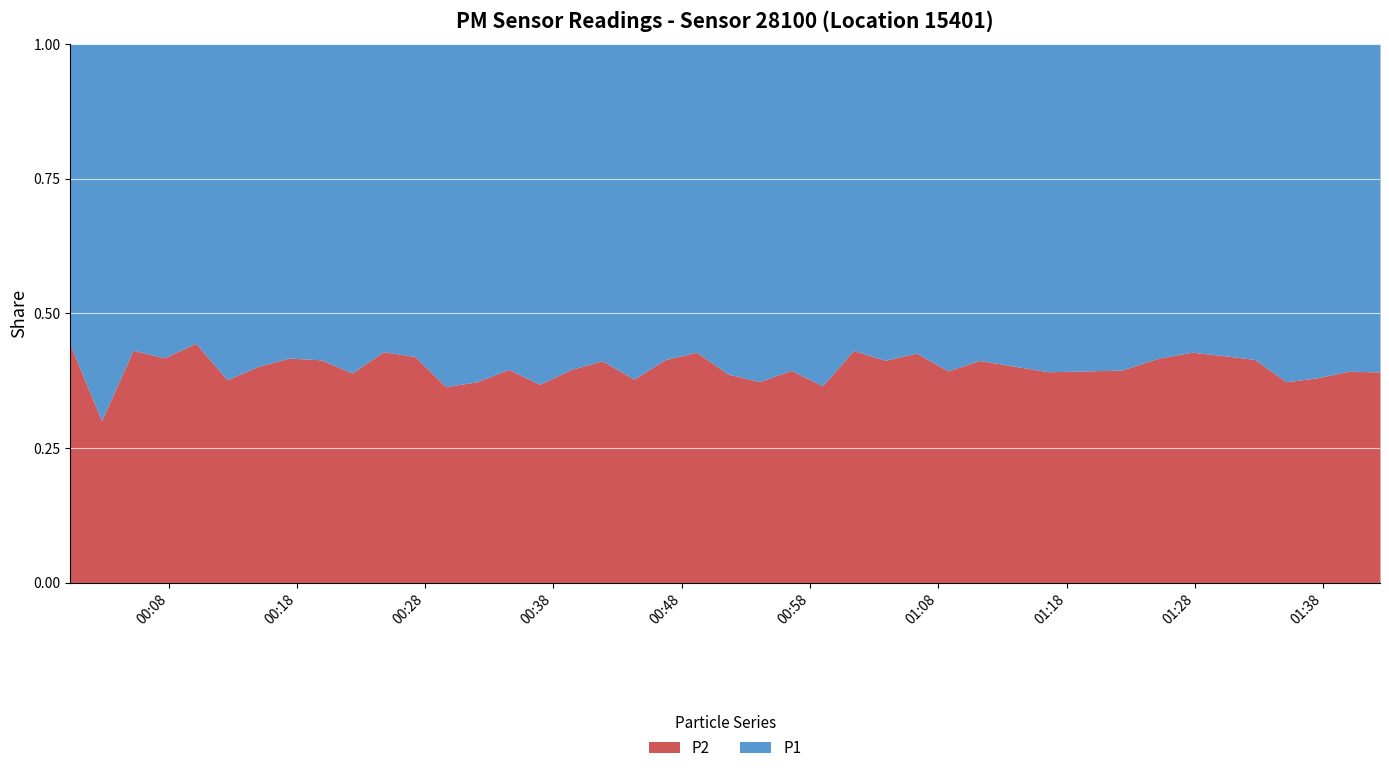

Reading left to right, transcribe all the data shown in this chart.

P1: 6.9	12.7	7.5	7.0	6.9	7.3	8.9	7.5	7.6	9.4	8.7	8.0	9.8	11.4	10.0	10.9	9.3	9.5	10.8	8.6	7.9	10.3	10.6	10.1	10.9	9.2	10.2	8.9	9.5	9.7	9.9	9.7	9.4	10.2	9.6	9.9	11.1	10.6	8.7	10.1
P2: 5.4	5.5	5.7	5.0	5.5	4.5	6.0	5.3	5.3	6.0	6.5	5.8	5.6	6.8	6.5	6.4	6.1	6.7	6.5	6.1	5.9	6.5	6.3	6.6	6.3	7.0	7.2	6.6	6.2	6.8	6.4	6.3	6.8	7.6	7.0	7.0	6.6	6.5	5.7	6.5